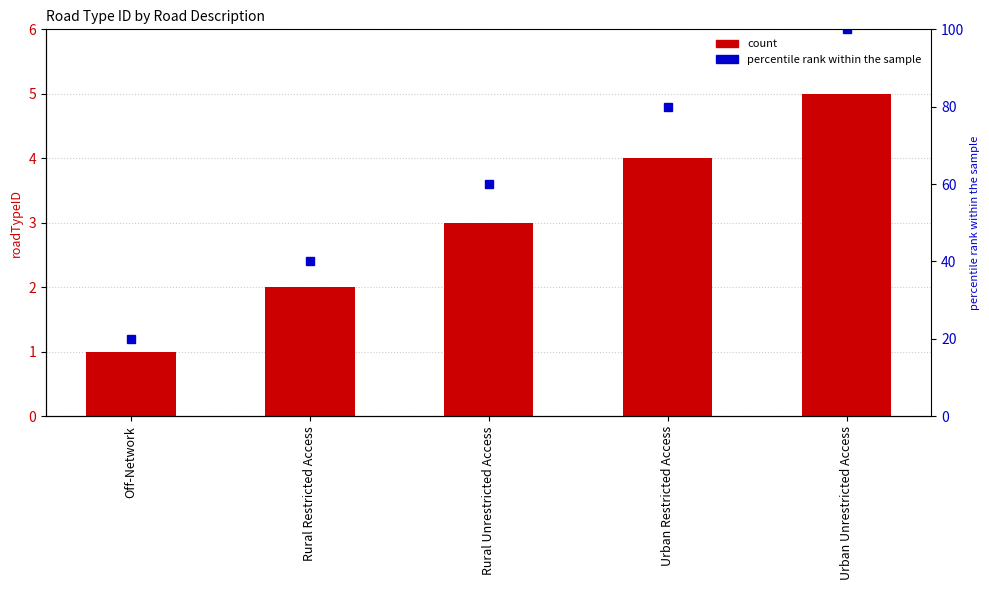

How many bars are there in total?

5